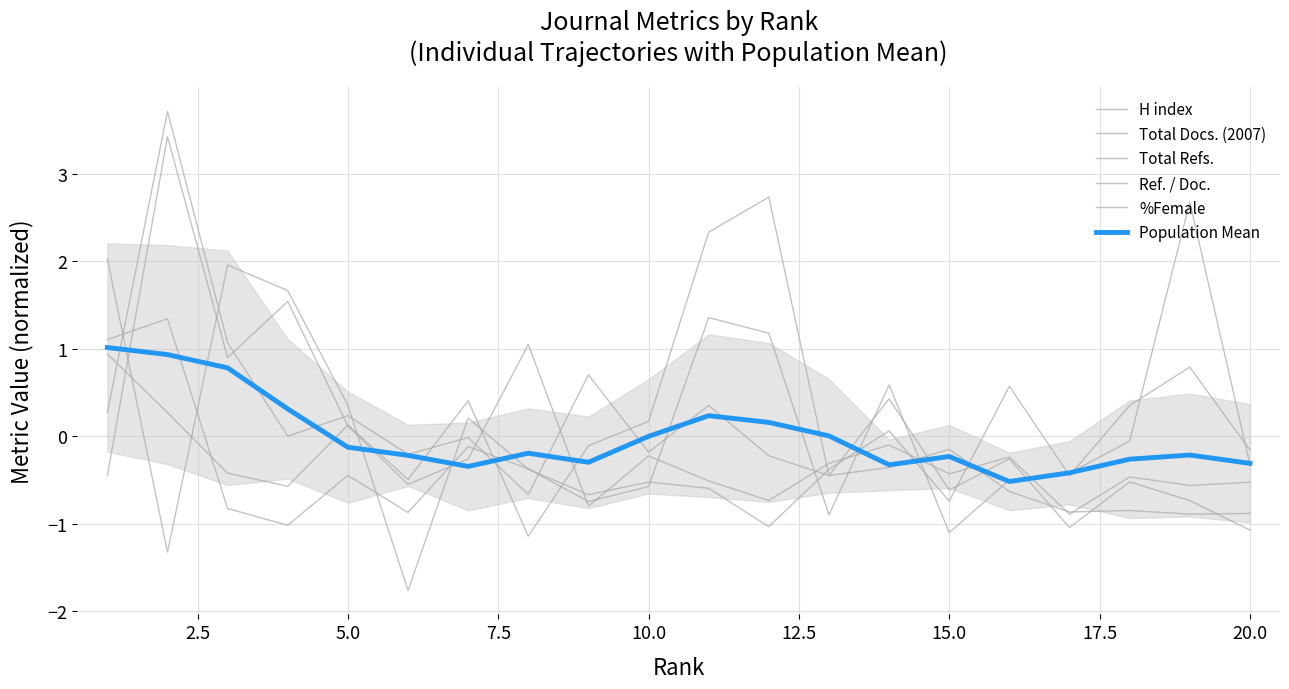

Reading left to right, list all the values displayed in this chart.

H index: 0.3	3.7	1.1	0.0	0.2	-0.2	-0.0	-0.7	0.7	-0.2	0.4	-0.2	-0.4	-0.4	-0.1	-0.6	-0.9	-0.8	-0.9	-0.9
Total Docs. (2007): 0.9	0.3	-0.4	-0.6	0.1	-0.5	0.4	-1.1	-0.1	0.2	2.3	2.7	-0.4	0.4	-0.6	-0.3	-1.0	-0.5	-0.7	-1.1
Total Refs.: 1.1	1.3	-0.8	-1.0	-0.4	-0.9	-0.1	-0.4	-0.7	-0.6	1.4	1.2	-0.9	0.6	-1.1	-0.5	-0.4	-0.1	2.7	-0.3
Ref. / Doc.: -0.4	3.4	0.9	1.5	0.1	-0.5	-0.3	1.0	-0.8	-0.2	-0.5	-0.7	-0.3	-0.1	-0.4	-0.2	-0.9	-0.5	-0.6	-0.5
%Female: 2.0	-1.3	2.0	1.7	0.4	-1.8	0.2	-0.4	-0.7	-0.5	-0.6	-1.0	-0.4	0.1	-0.7	0.6	-0.4	0.4	0.8	-0.2
Population Mean: 1.0	0.9	0.8	0.3	-0.1	-0.2	-0.3	-0.2	-0.3	-0.0	0.2	0.2	0.0	-0.3	-0.2	-0.5	-0.4	-0.3	-0.2	-0.3